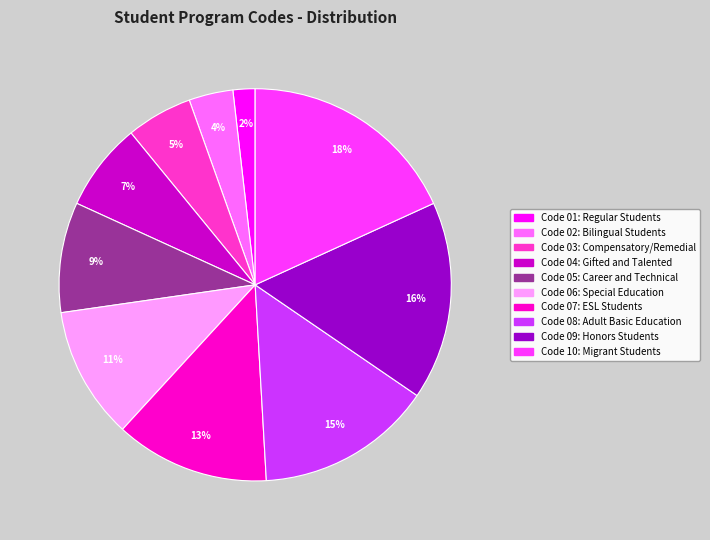

To the nearest percent, what is the difference between the largest and smallest slice percentages?

16%